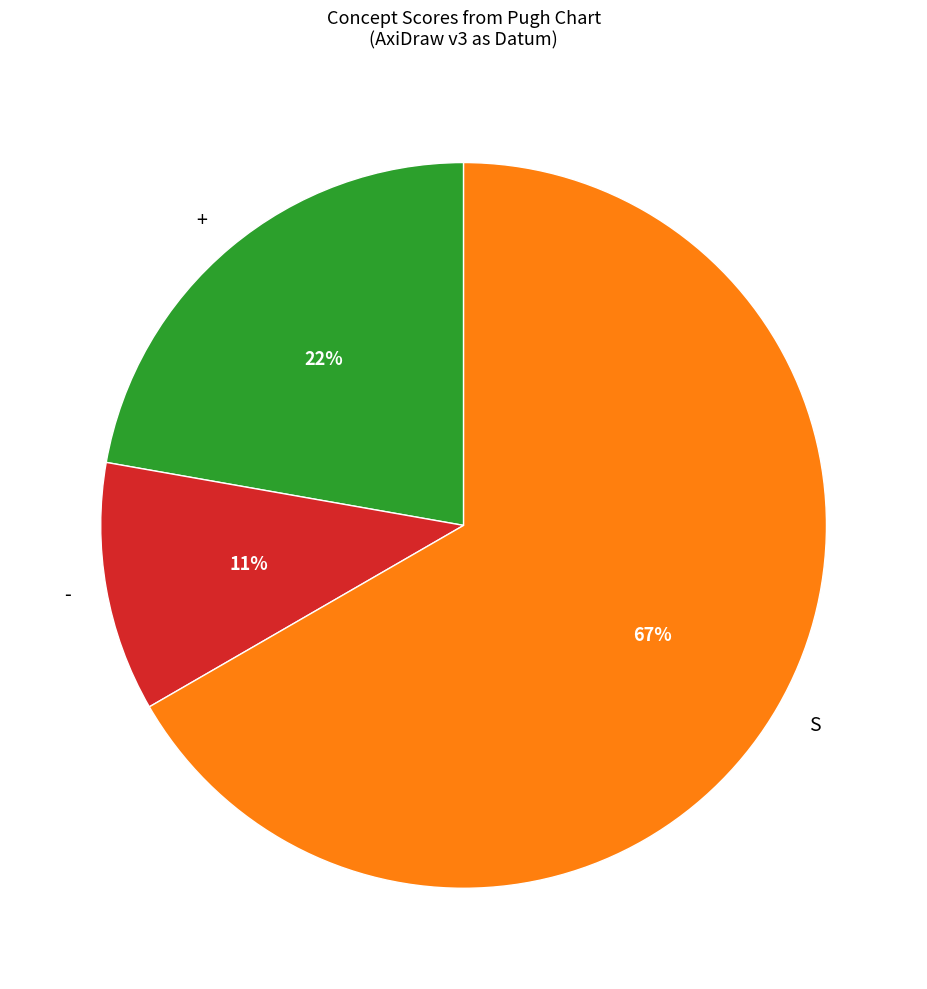

Is the sum of - and S greater than half?

Yes